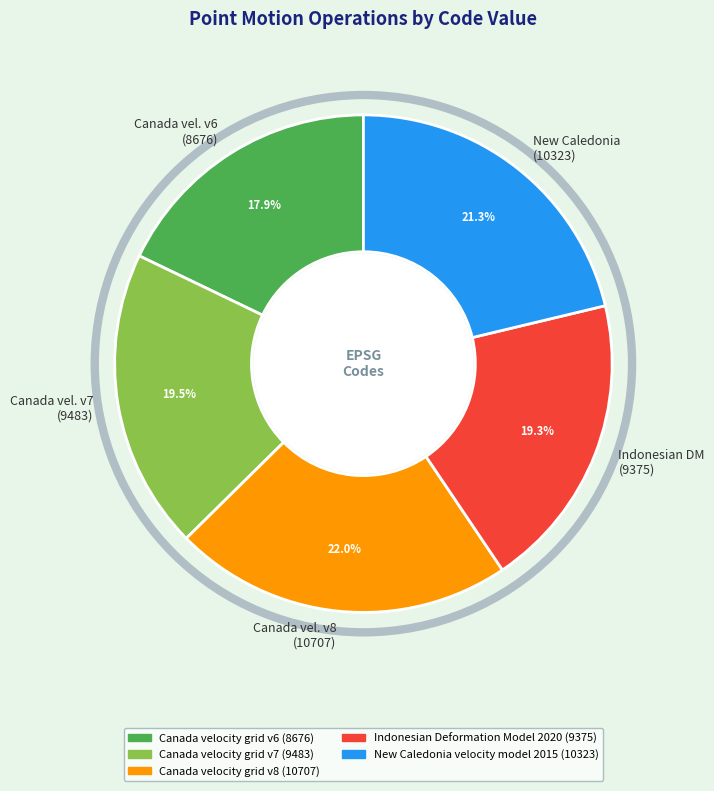

What percentage is NOT represented by New Caledonia (10323)?

78.7%